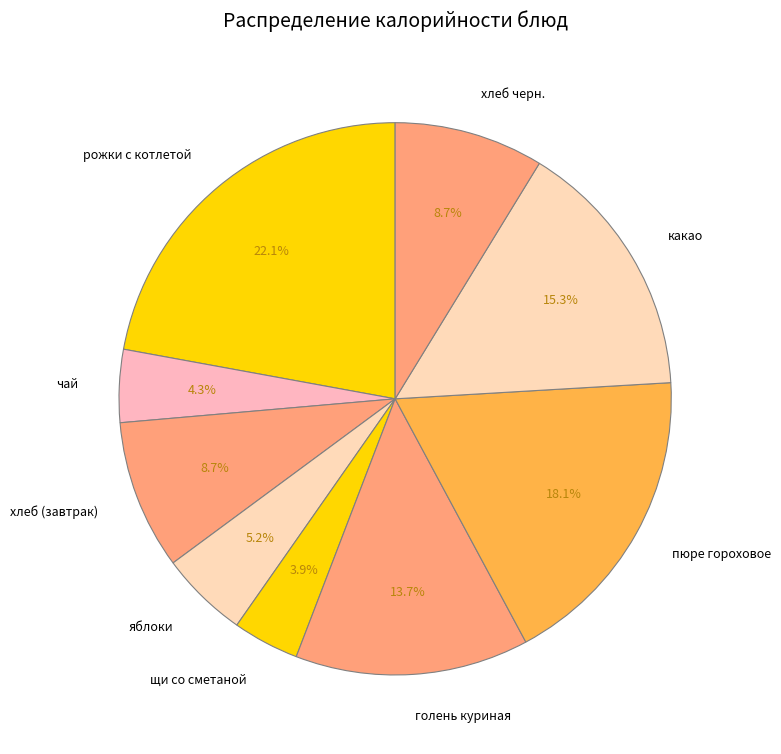

What is the largest slice in the pie chart?

рожки с котлетой